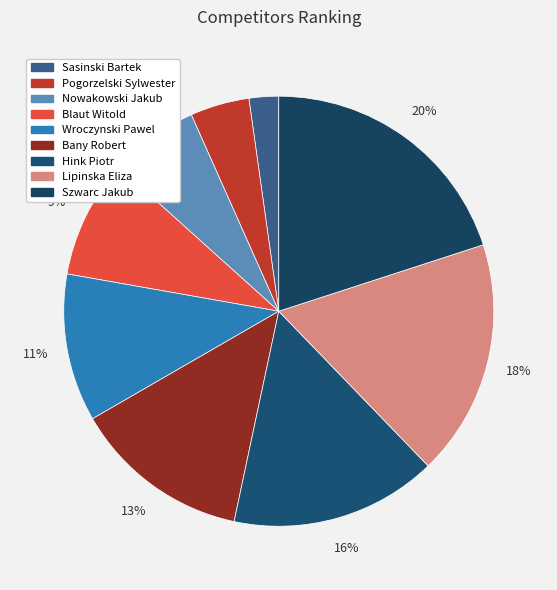

How many segments does this pie chart have?

9